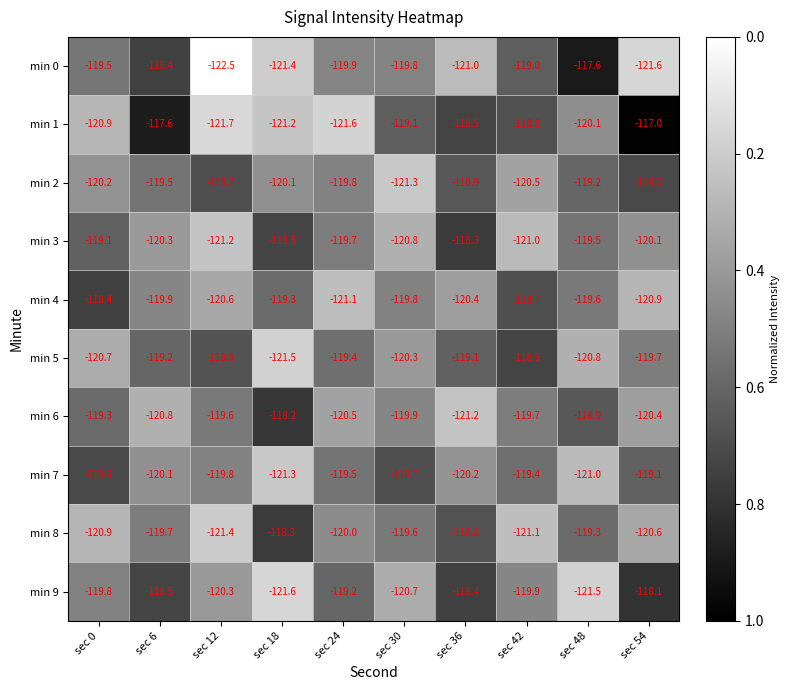

Rank the series at sec 36 from lowest to highest value.

min 6, min 0, min 4, min 7, min 5, min 2, min 8, min 1, min 9, min 3